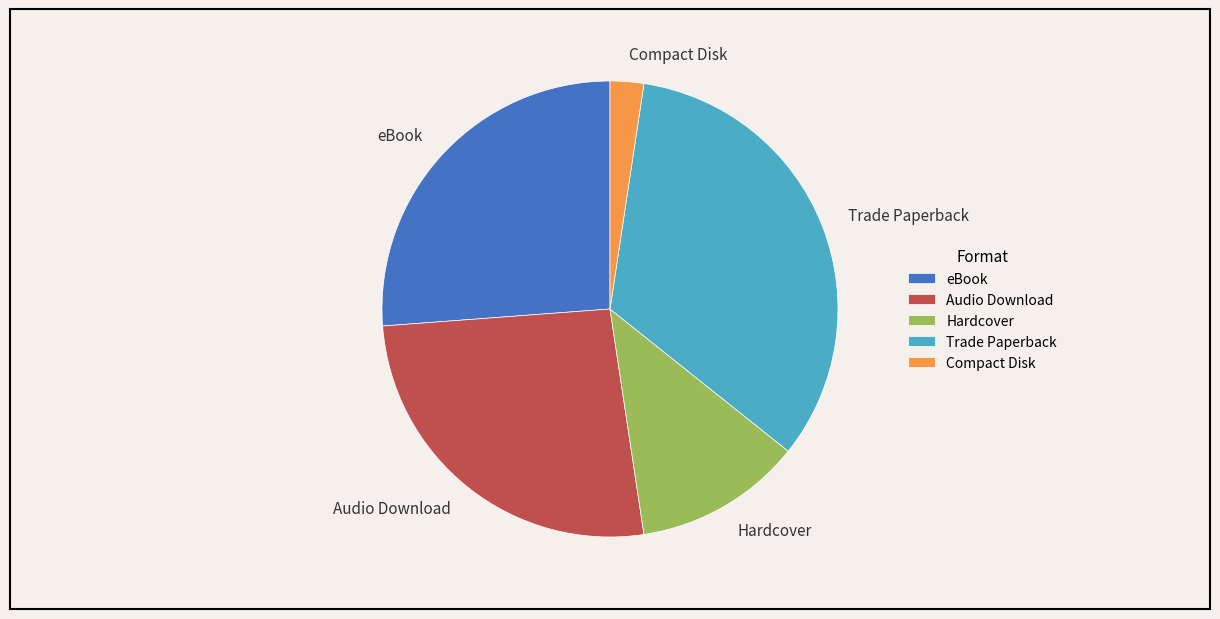

Is Trade Paperback the majority of the pie?

No